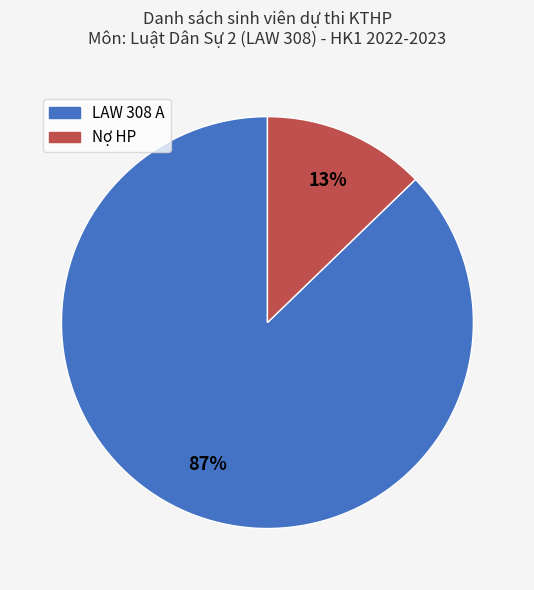

Combined, do Nợ HP and LAW 308 A account for over 50%?

Yes